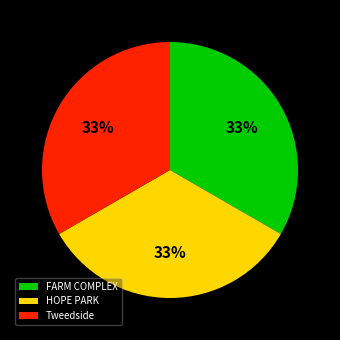

Is Tweedside the majority of the pie?

No